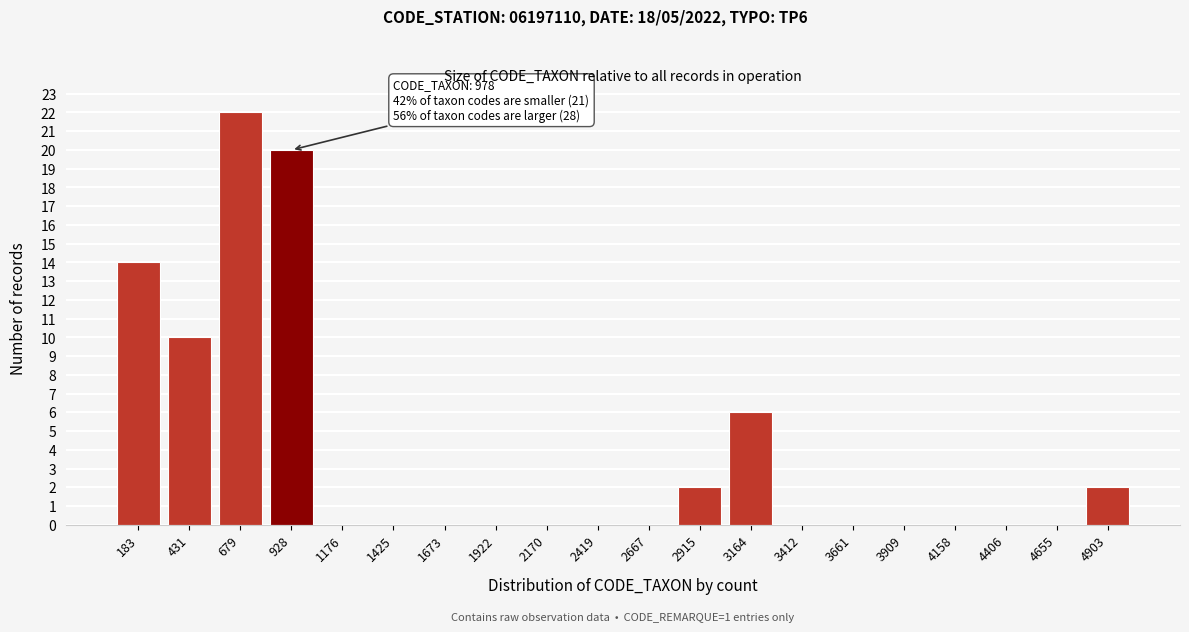

Reading right to left, extract all data points from this chart.

4903=2	4655=0	4406=0	4158=0	3909=0	3661=0	3412=0	3164=6	2915=2	2667=0	2419=0	2170=0	1922=0	1673=0	1425=0	1176=0	928=20	679=22	431=10	183=14